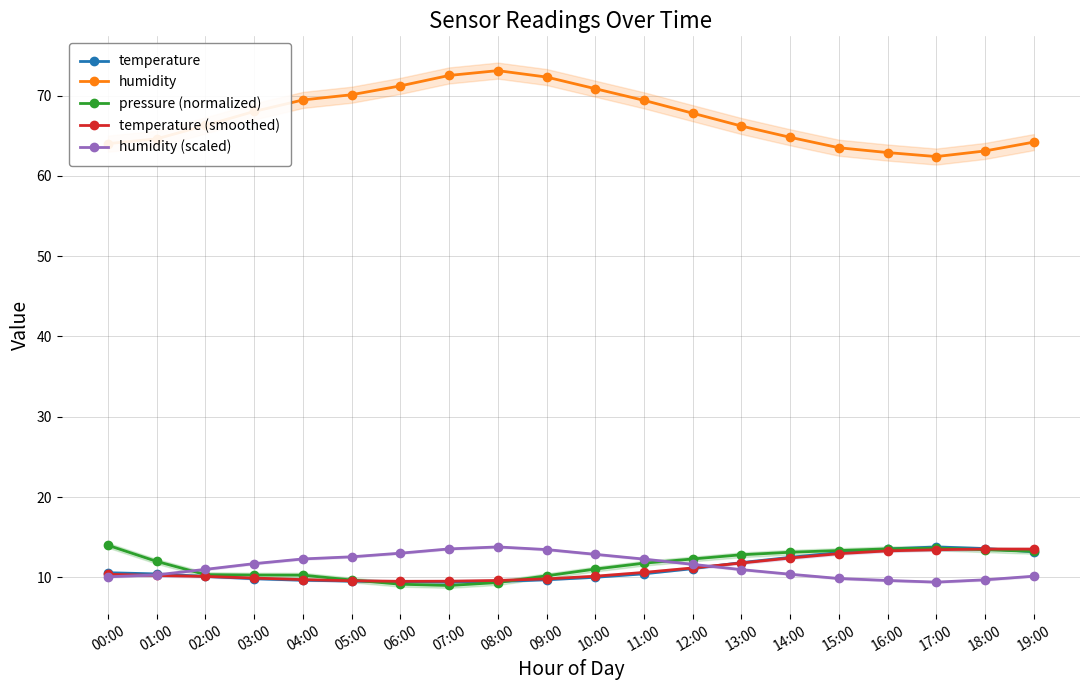

True or false: humidity and temperature cross at least once.

False